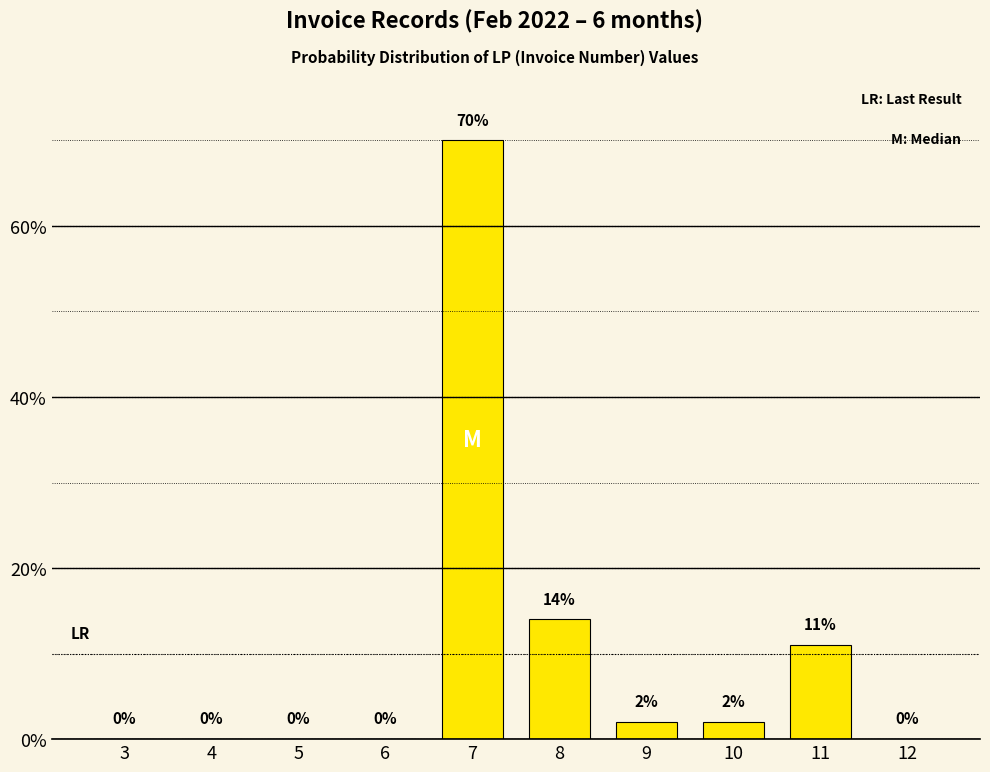

Reading right to left, what are all the values shown in this chart?

12=0	11=11	10=2	9=2	8=14	7=70	6=0	5=0	4=0	3=0